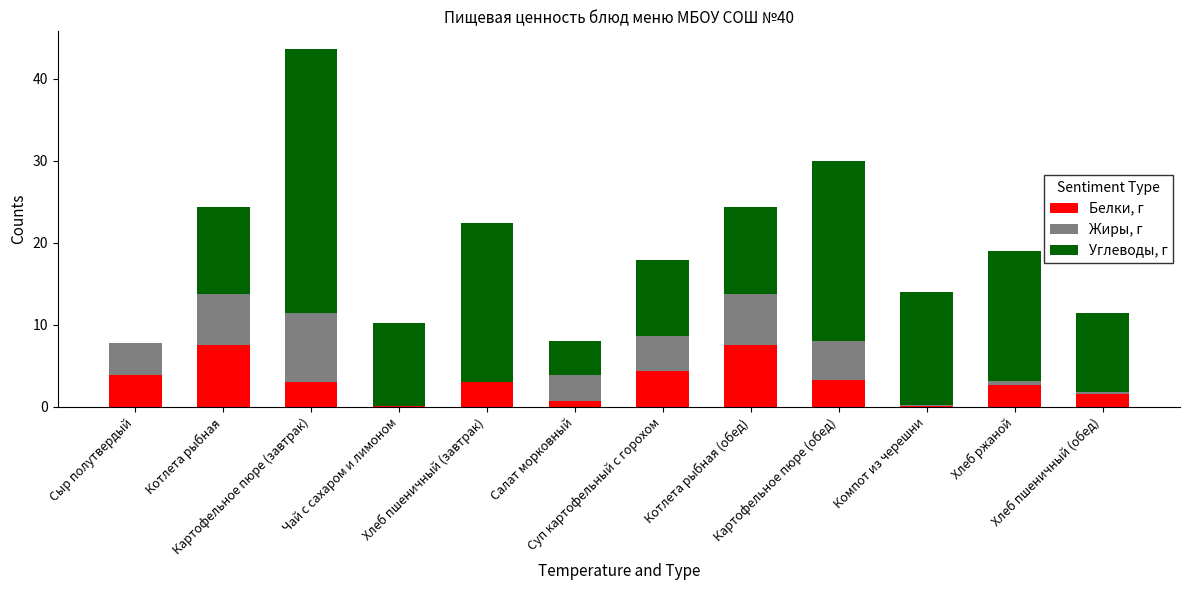

How many data points does each series have?

12